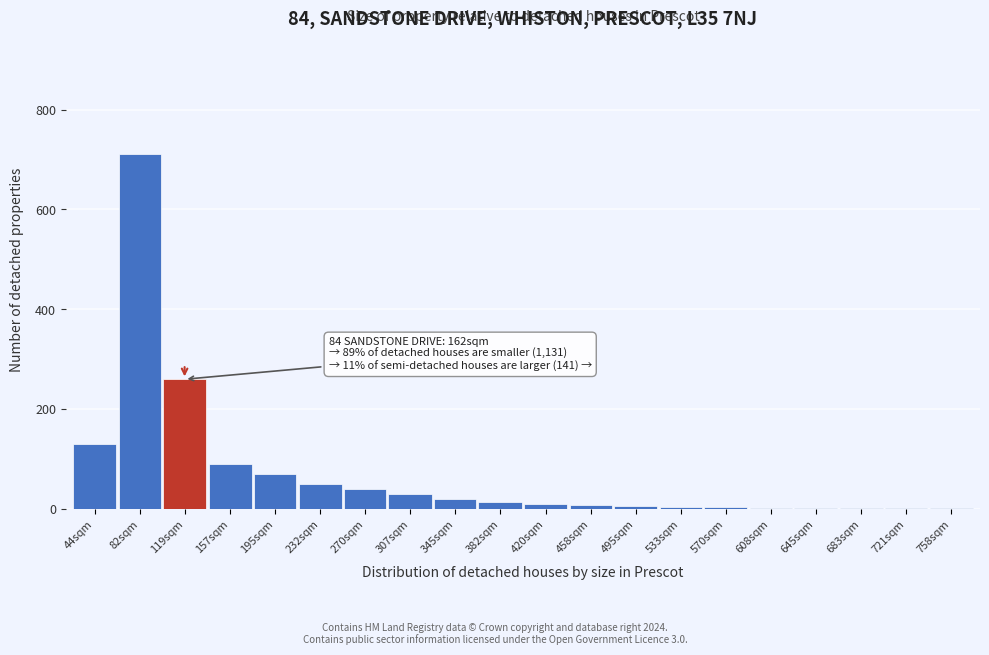

What is the sum of all values?

1460